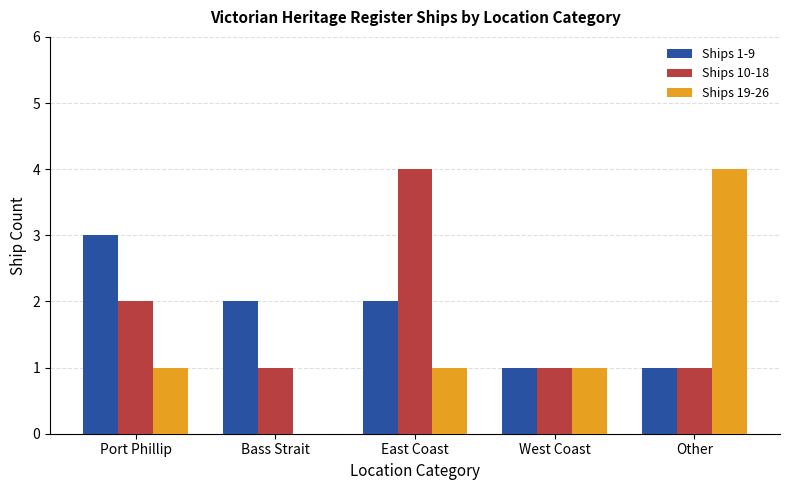

True or false: Ships 19-26 has a value of 1 at Port Phillip.

True